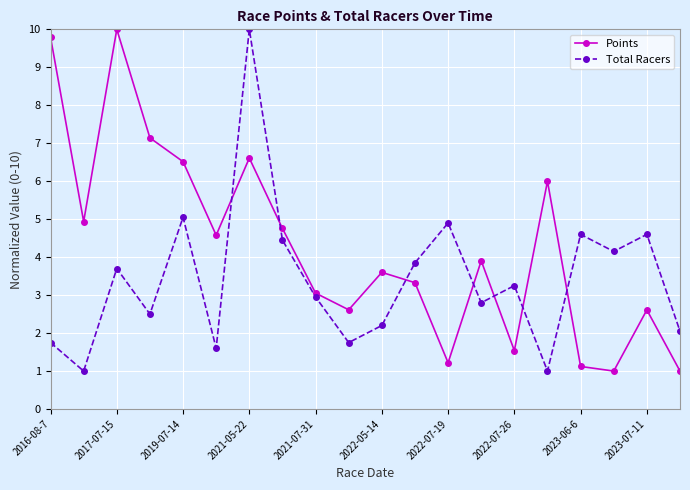

True or false: Points and Total Racers intersect in this chart.

True